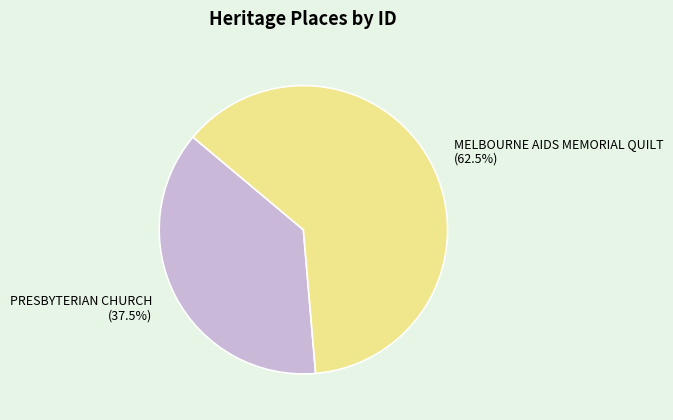

Approximately how many times larger is the value at MELBOURNE AIDS MEMORIAL QUILT compared to PRESBYTERIAN CHURCH?

1.7